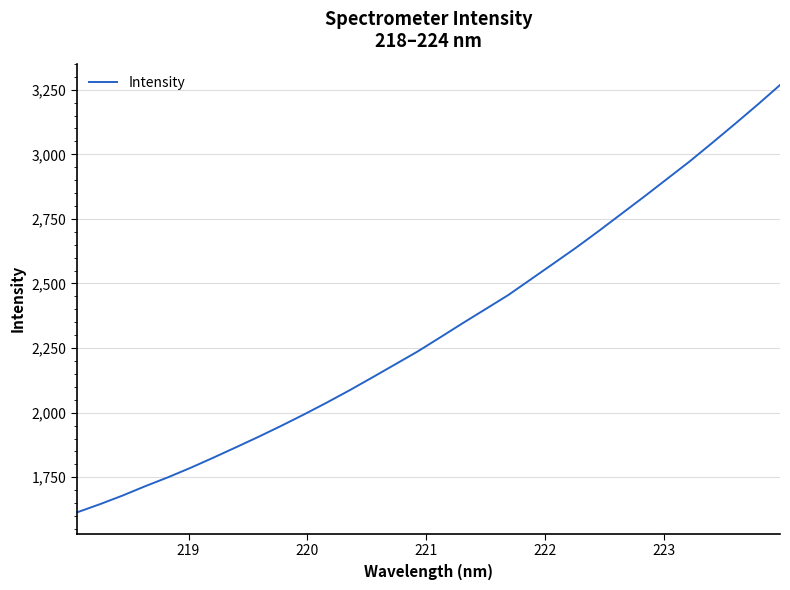

What is the average value?

2326.1